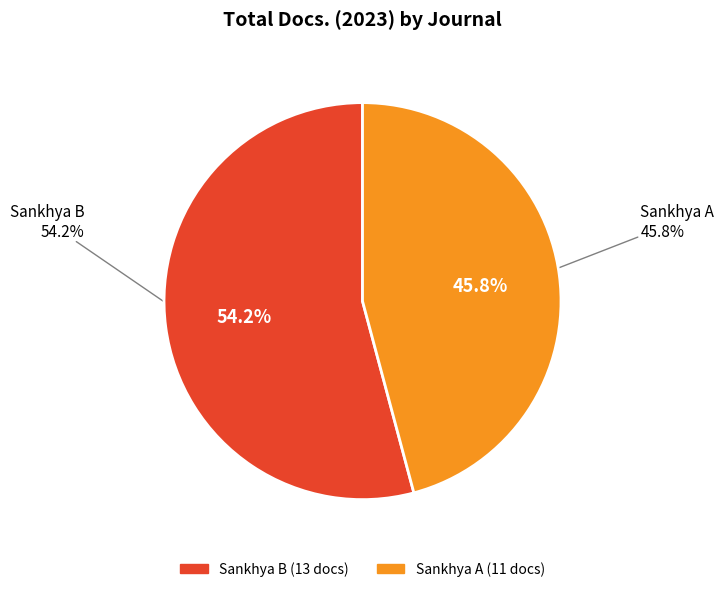

What percentage is the Sankhya B slice, to the nearest percent?

54%